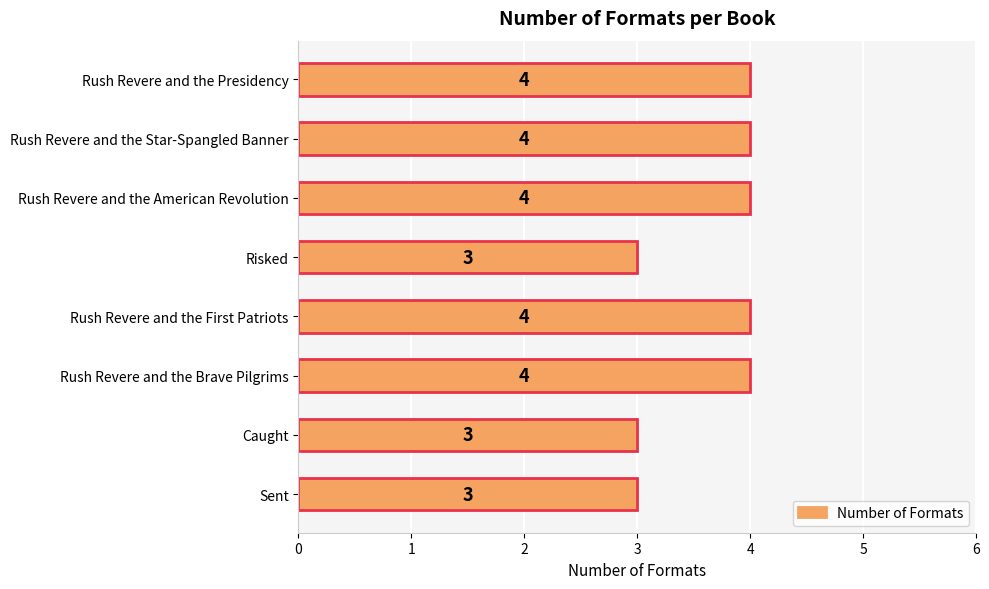

True or false: the data shows 4 at Rush Revere and the Presidency.

True